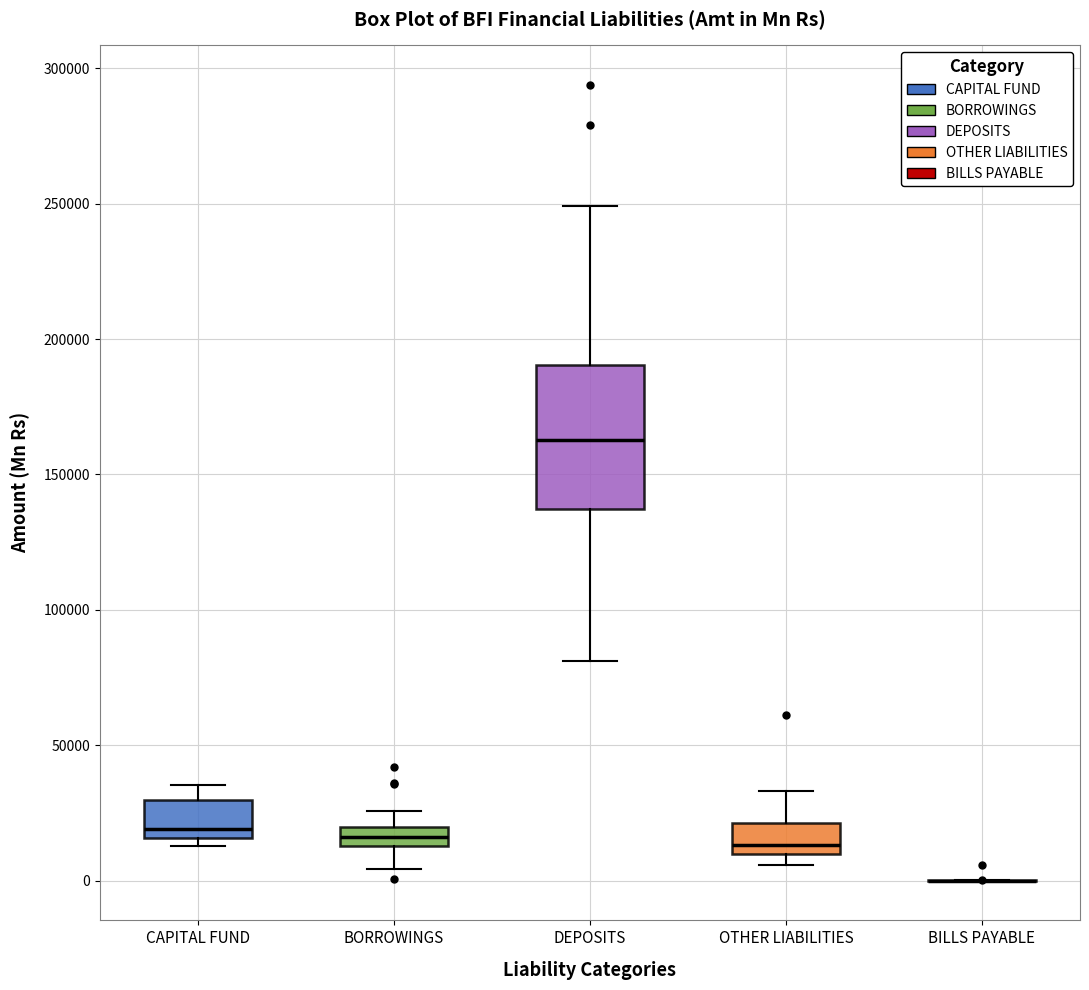

Which box is the tallest, from its lower edge to its upper edge?

DEPOSITS